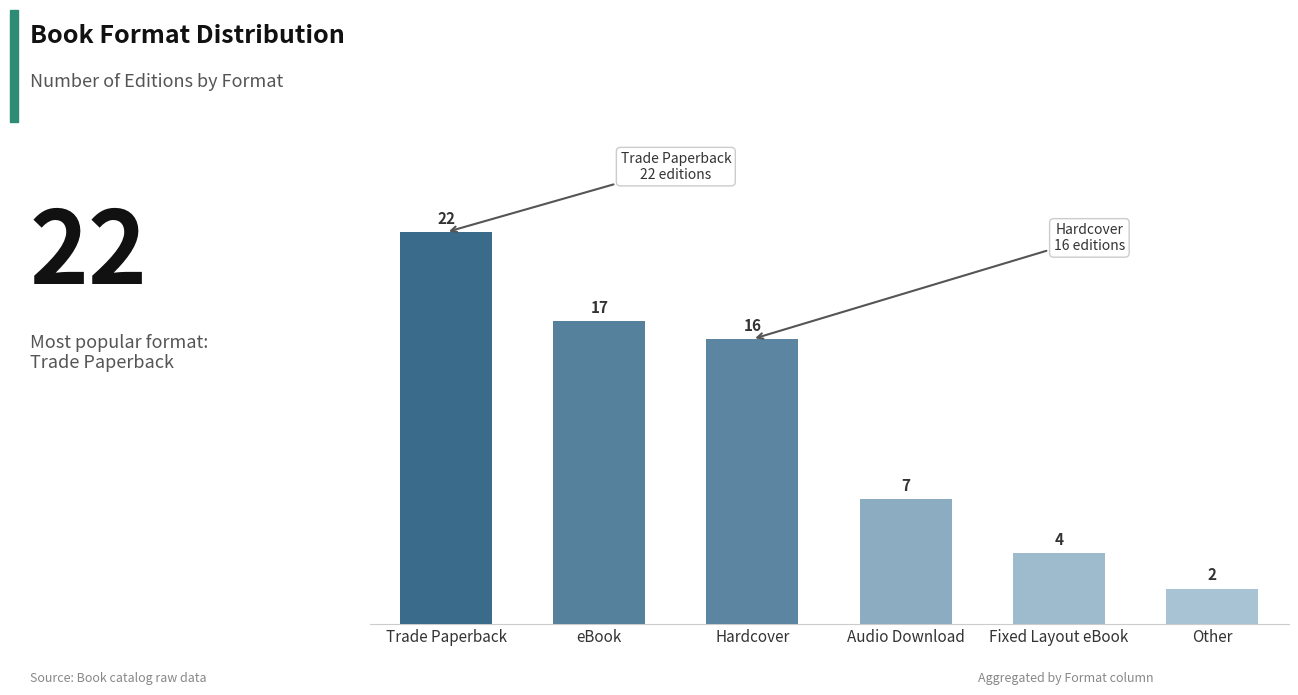

What is the change in value from eBook to Hardcover?

-1